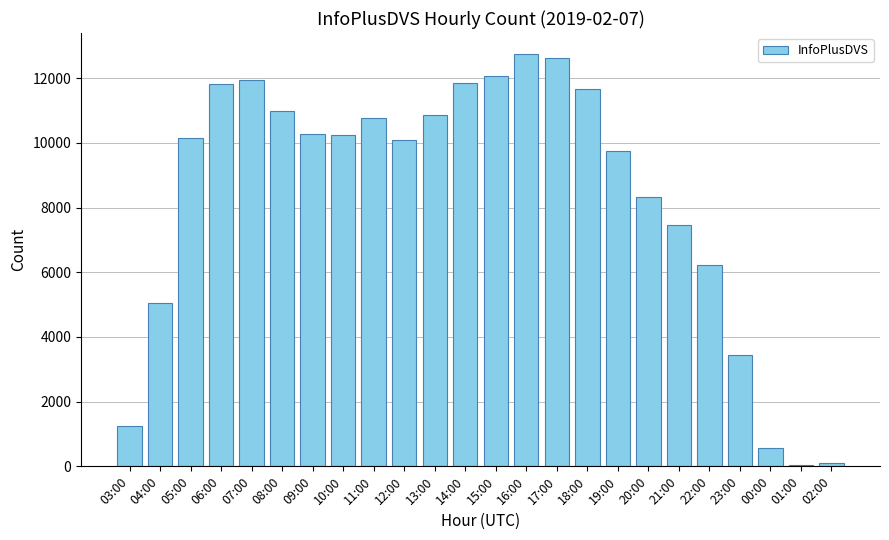

What is the smallest value displayed?

43